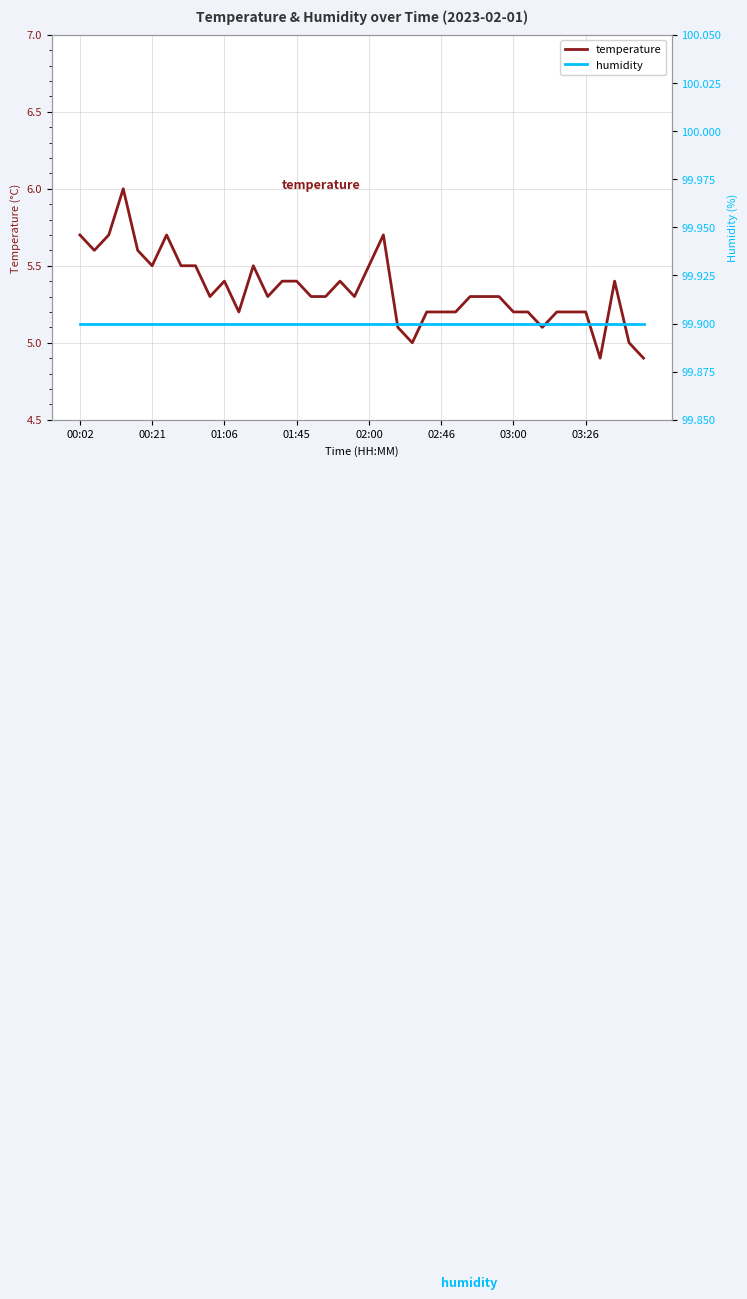

What is the minimum value for temperature?

4.9